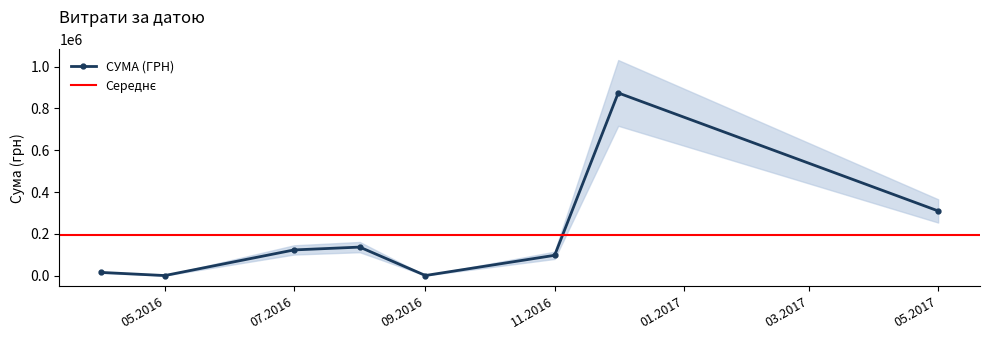

Approximately how many times larger is the value at 01.08.2016 compared to 13.04.2016?

138.6